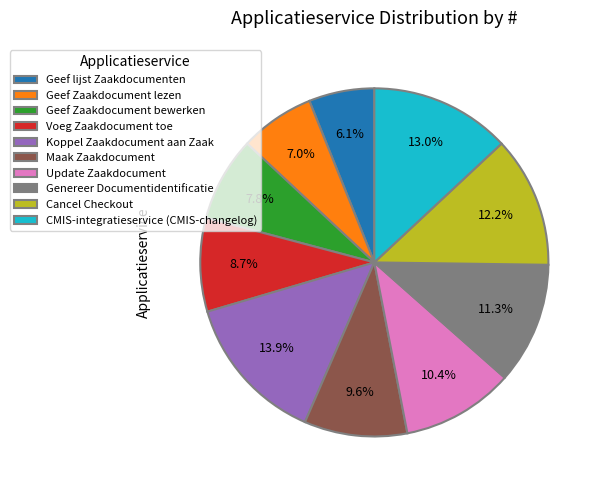

To the nearest percent, what portion does Koppel Zaakdocument aan Zaak represent?

14%